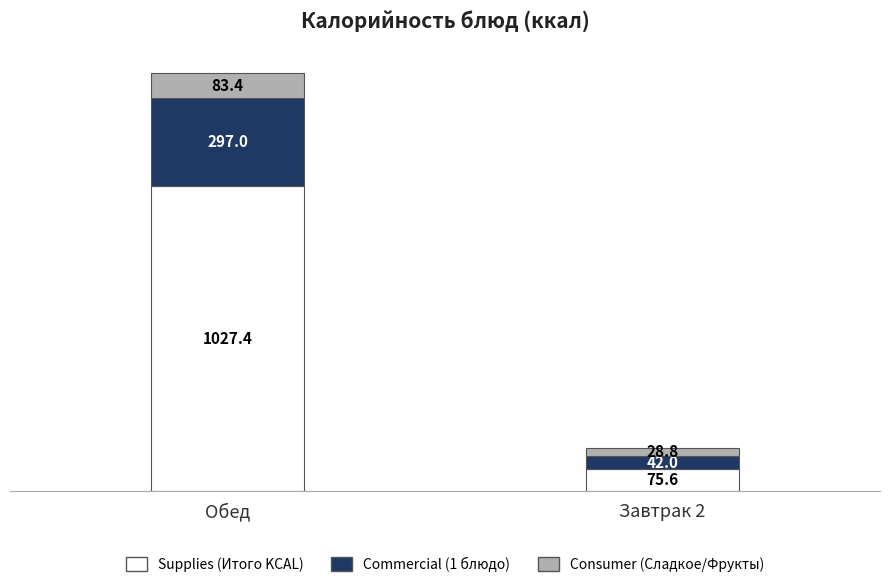

At which category is the sum across all series the highest?

Обед